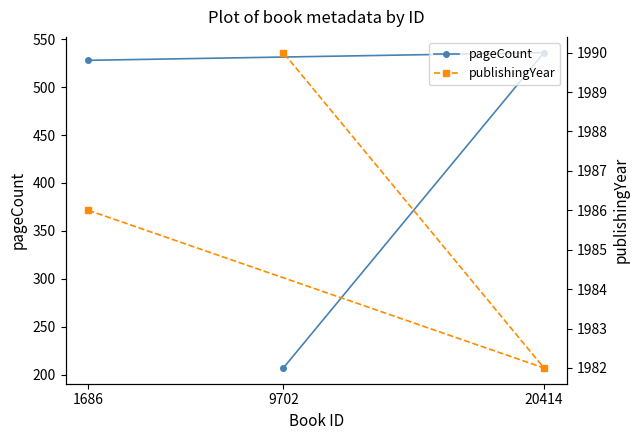

Which series has the largest total across all categories?

publishingYear